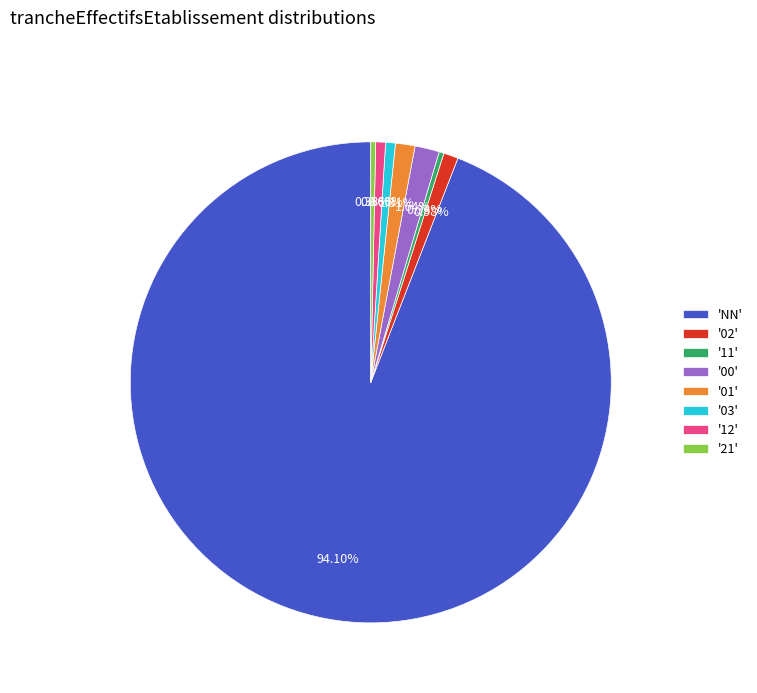

Count the number of slices in the pie.

8